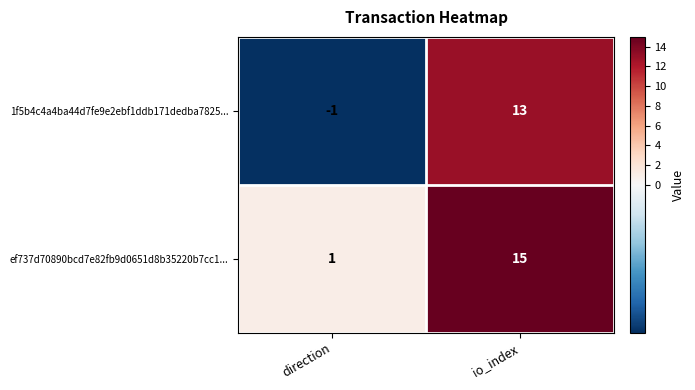

What is the difference between the ef737d70890bcd7e82fb9d0651d8b35220b7cc1... values at io_index and direction?

14